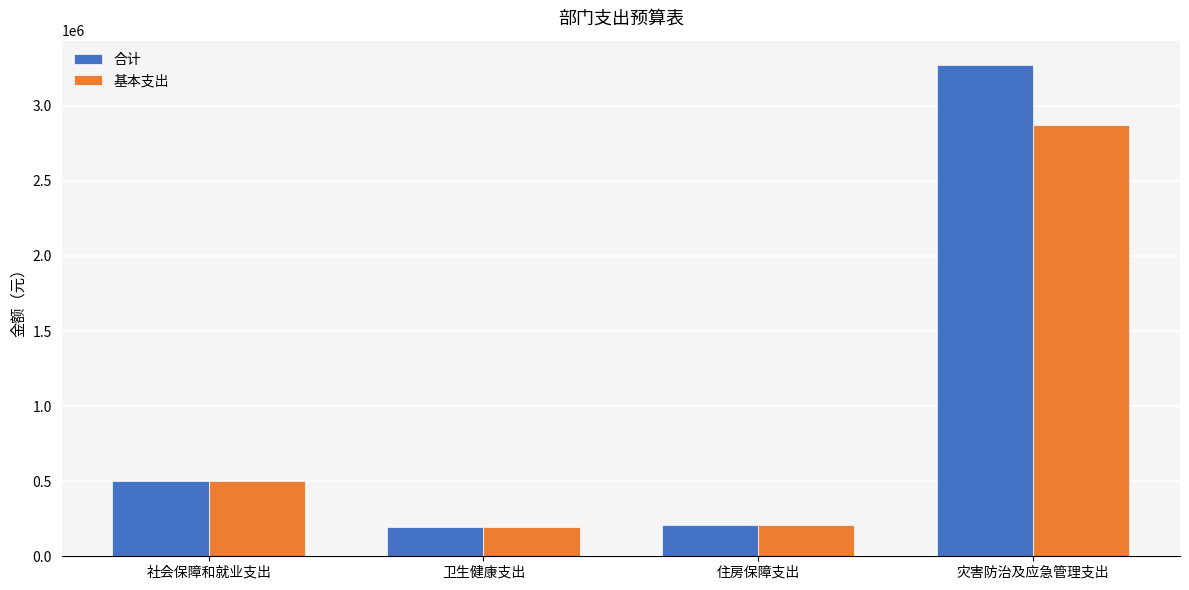

List the series in order of their overall mean, highest first.

合计, 基本支出